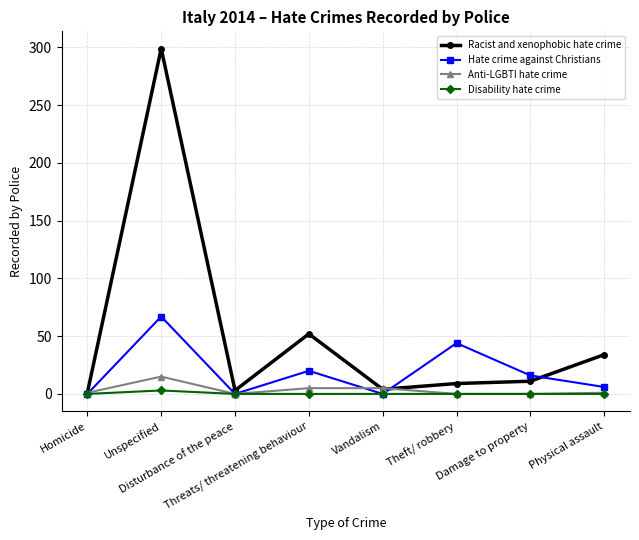

What are all the series names shown in the legend?

Racist and xenophobic hate crime, Hate crime against Christians, Anti-LGBTI hate crime, Disability hate crime